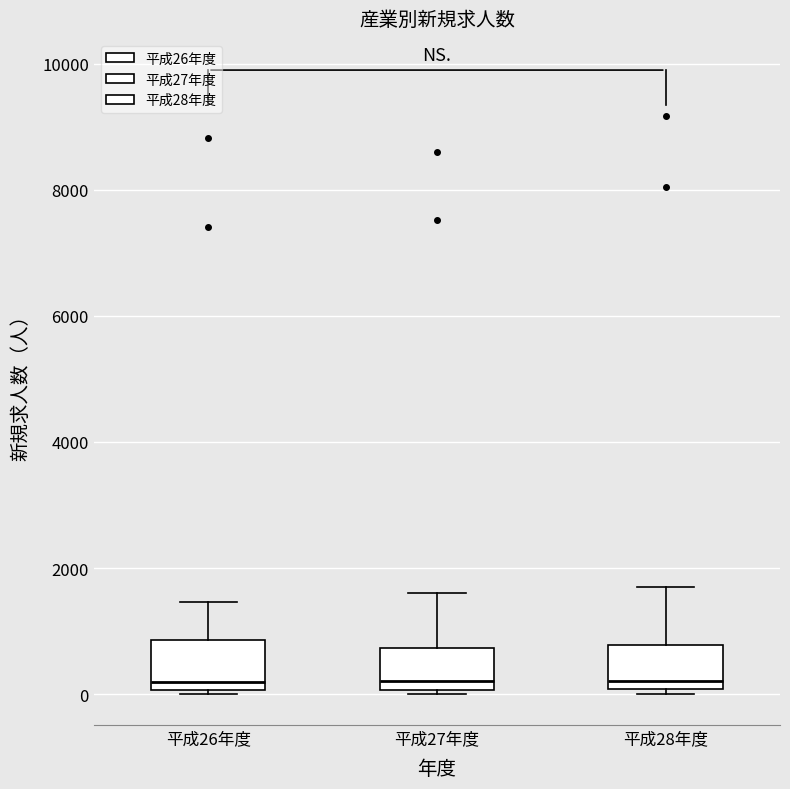

Reading left to right, transcribe this box plot: for each box, give where its median line is, the range the box spans, and where its two whiskers end, as read against the y-axis. The values are not printed on the chart, so give them approximately, as read against the axis.

平成26年度: median 200, box 0 to 800, whiskers 0 (just below the box's lower edge) to 1400
平成27年度: median 200, box 0 to 800, whiskers 0 to 1600
平成28年度: median 200, box 0 to 800, whiskers 0 (just below the box's lower edge) to 1600